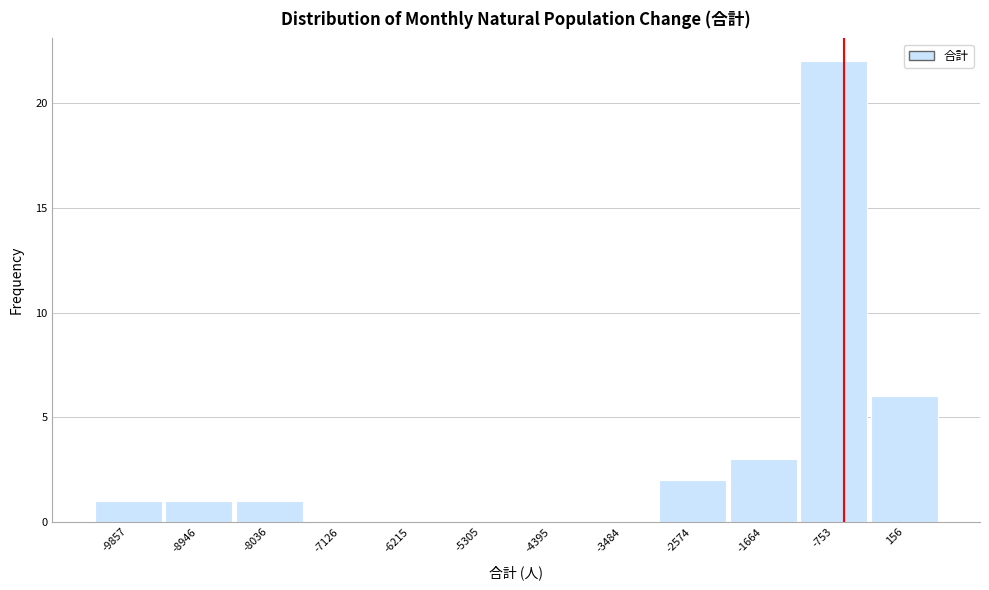

Reading right to left, what are all the values shown in this chart?

156=6	-753=22	-1664=3	-2574=2	-3484=0	-4395=0	-5305=0	-6215=0	-7126=0	-8036=1	-8946=1	-9857=1